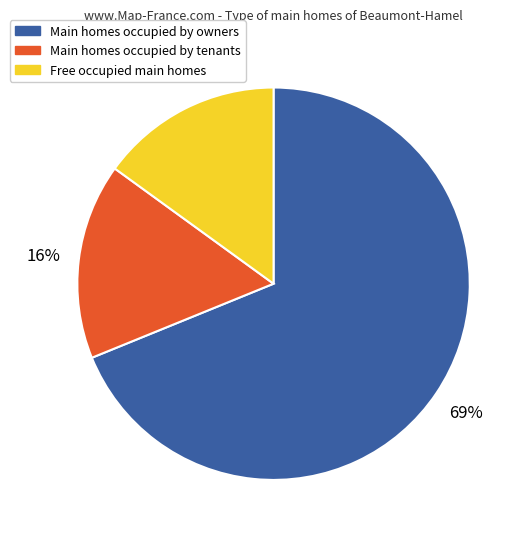

Is there a majority slice in this chart?

Yes